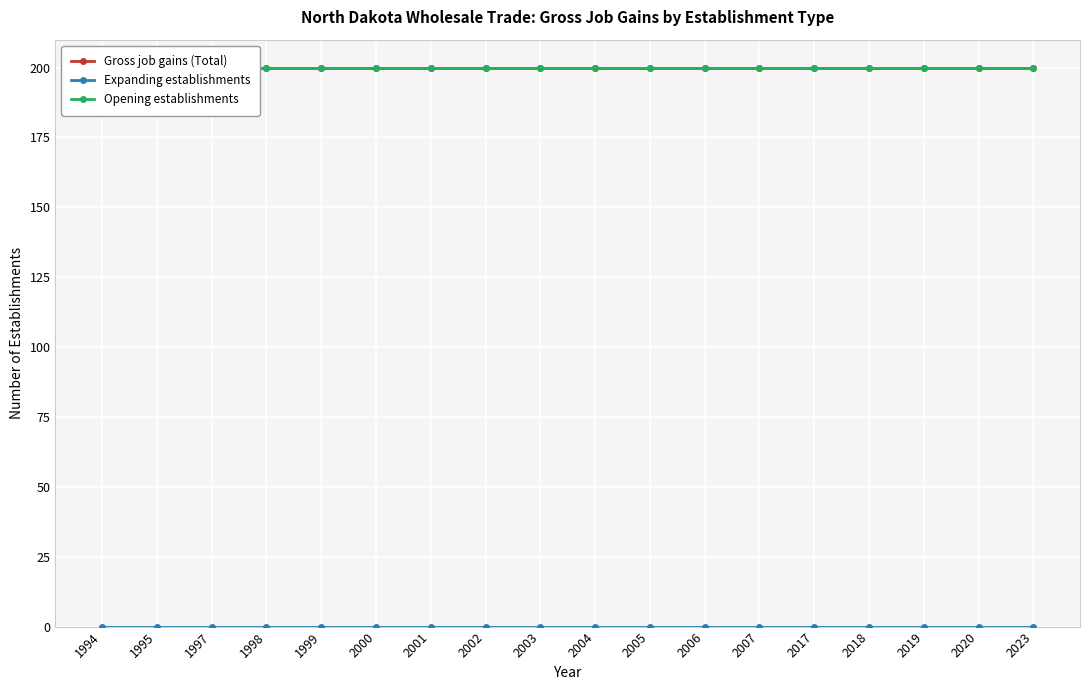

True or false: Gross job gains (Total) has a value of 200 at 2023.

True